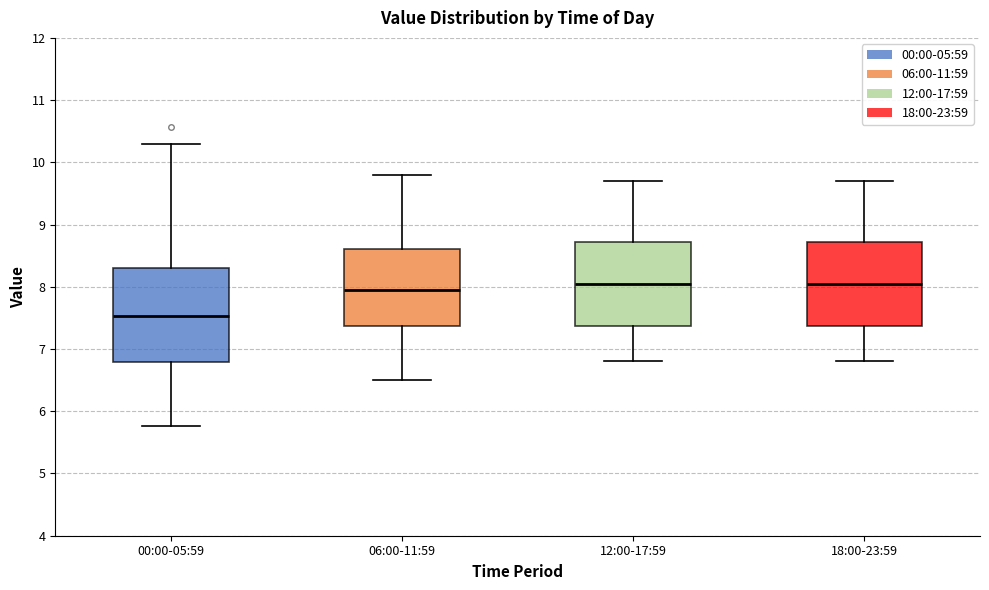

Comparing the boxes themselves (not the whiskers), which one is the tallest?

00:00-05:59